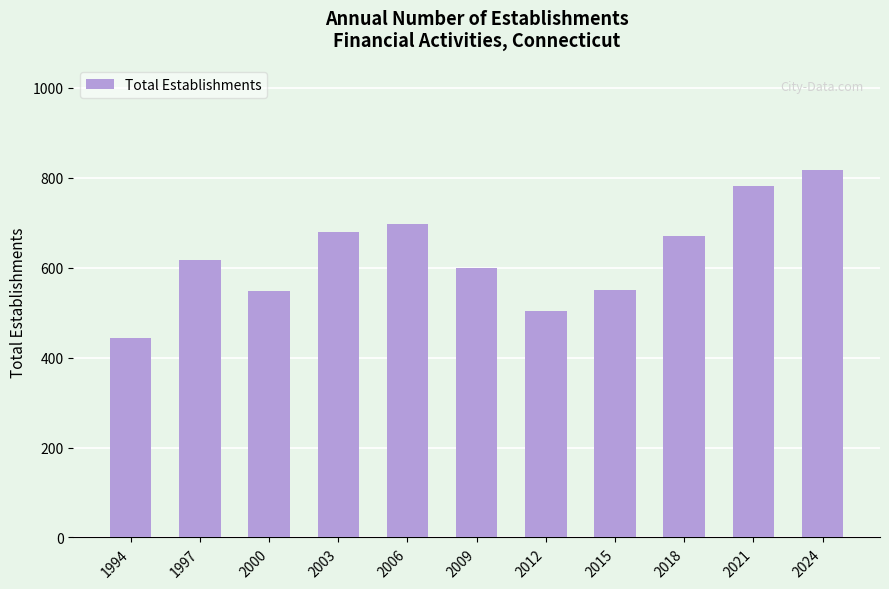

What is the approximate value at 2003, to the nearest 50?

700